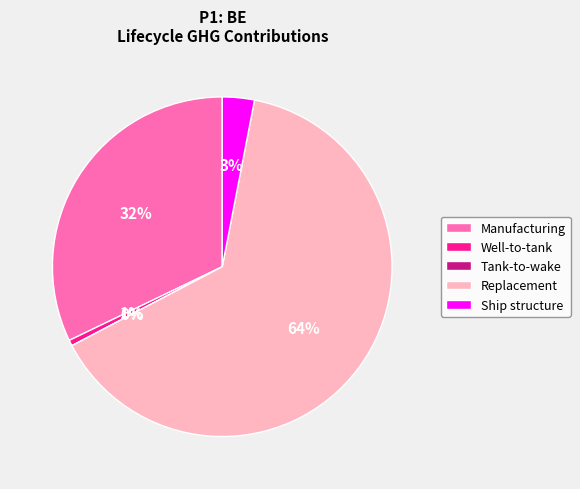

To the nearest percent, what is the average slice percentage?

20%